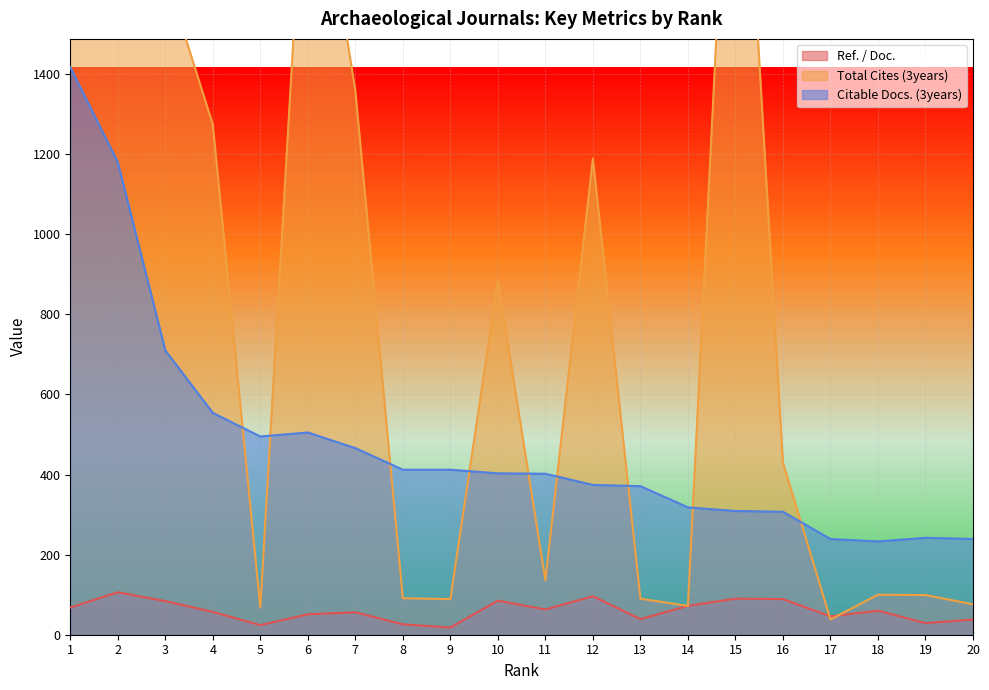

What is the sum of all Ref. / Doc. values?

1197